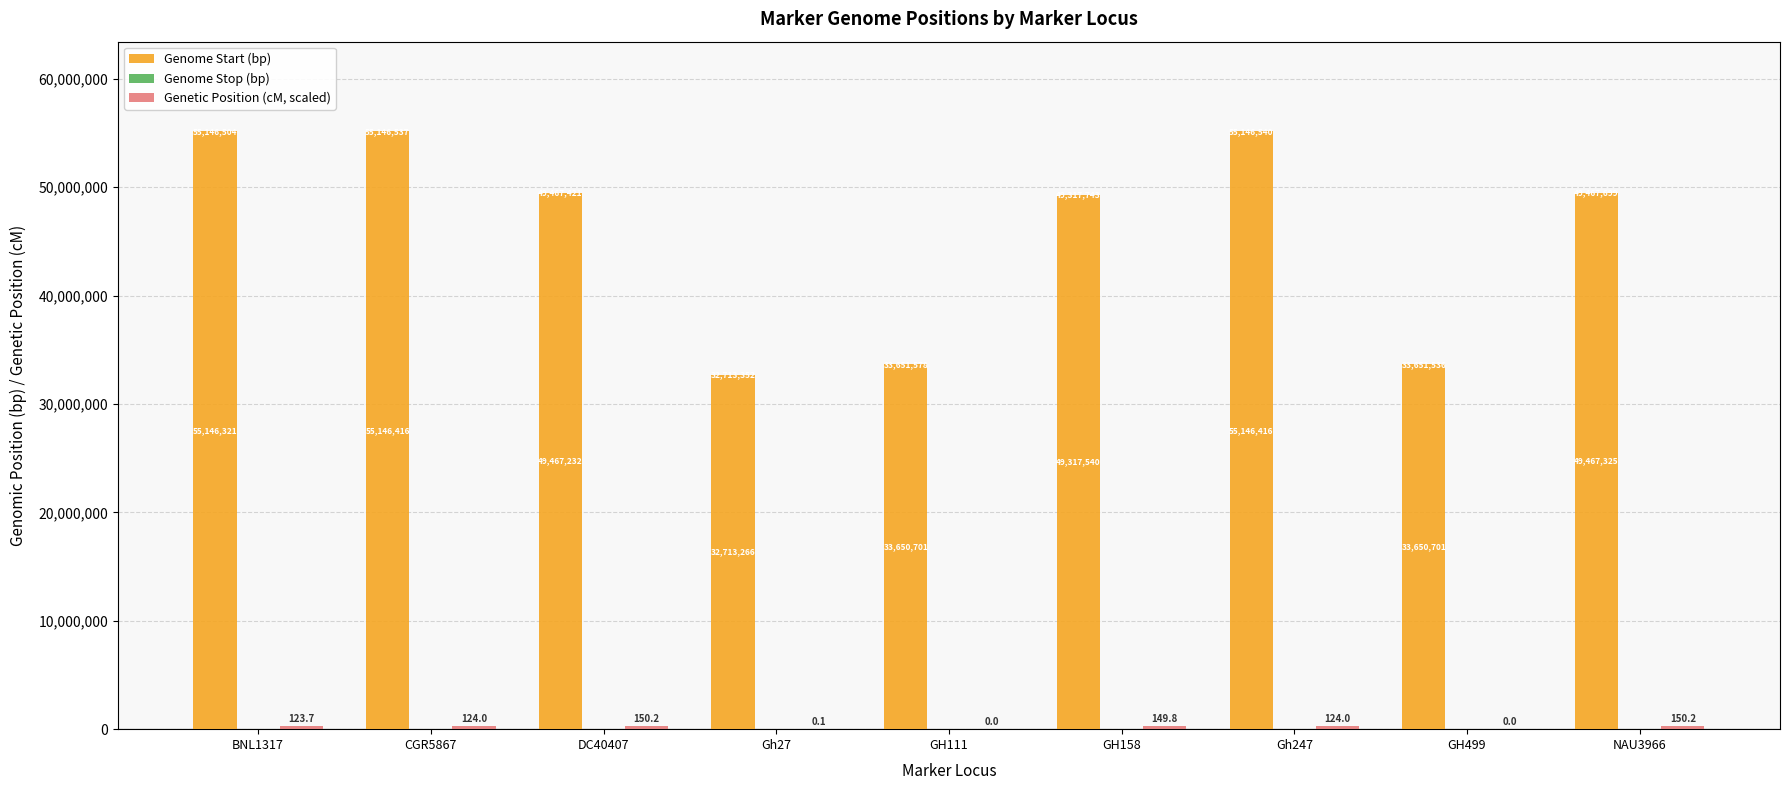

Which has a higher value, GH111 or Gh247?

Gh247